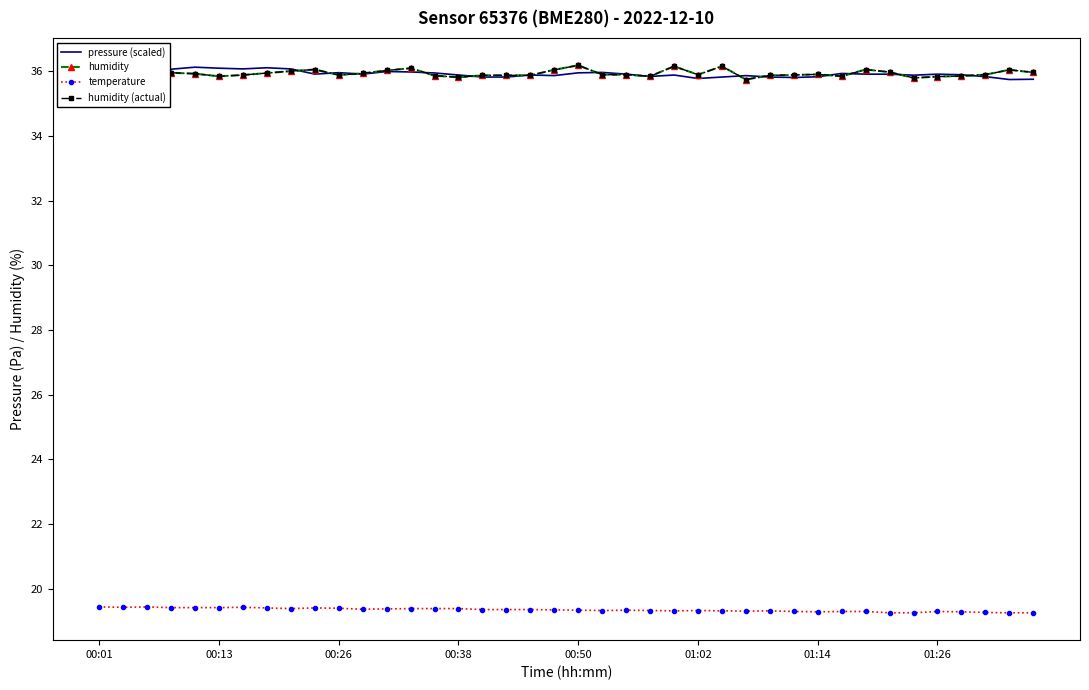

Which label corresponds to the largest value in the chart?

00:01